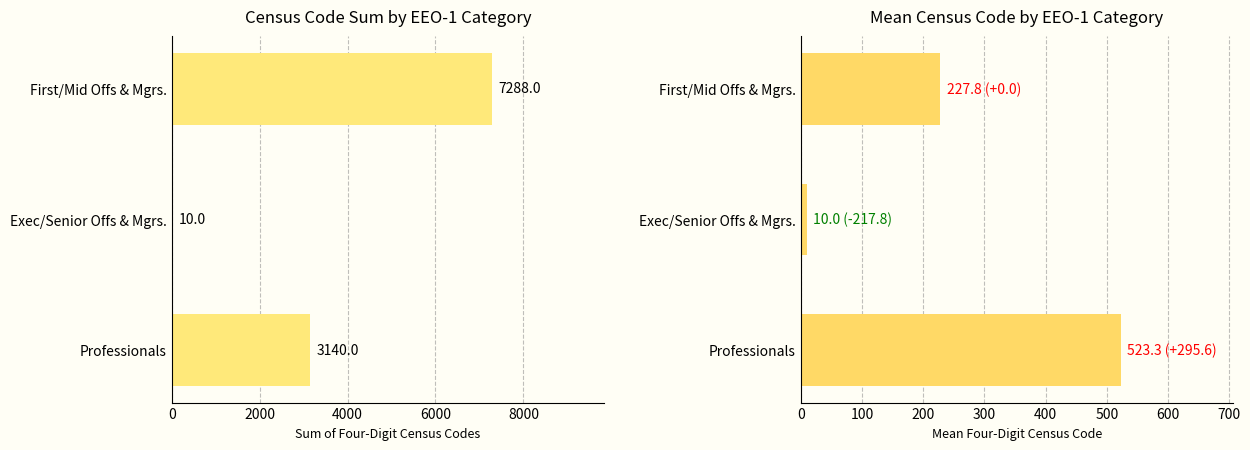

Rank the series by their average value, from highest to lowest.

Census Code Sum by EEO-1 Category, Mean Census Code by EEO-1 Category